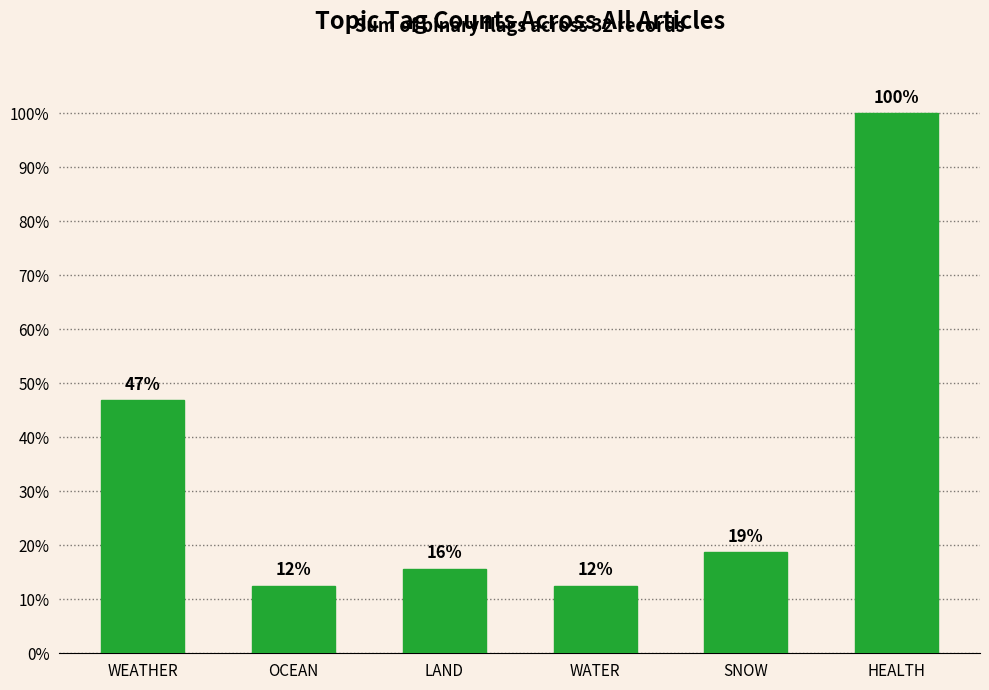

Which has a higher value, WATER or OCEAN?

WATER